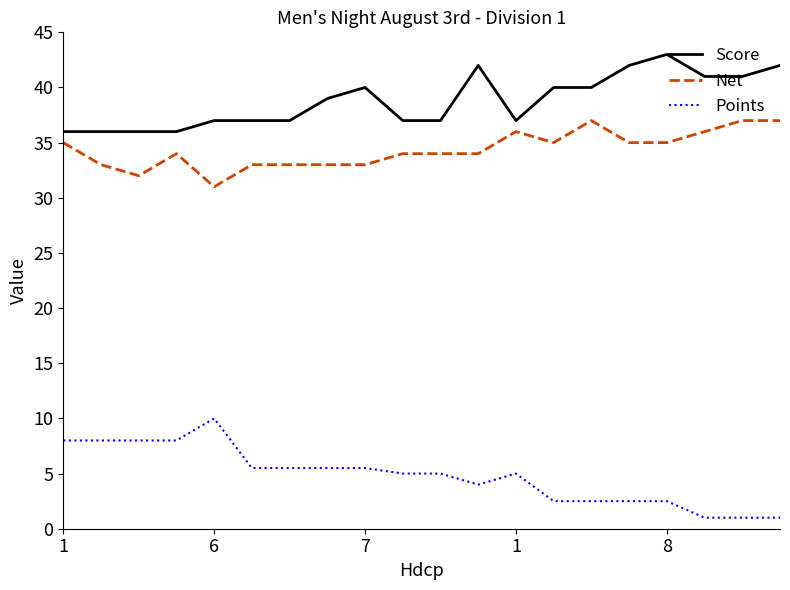

How many Score values are between 37 and 41?

12